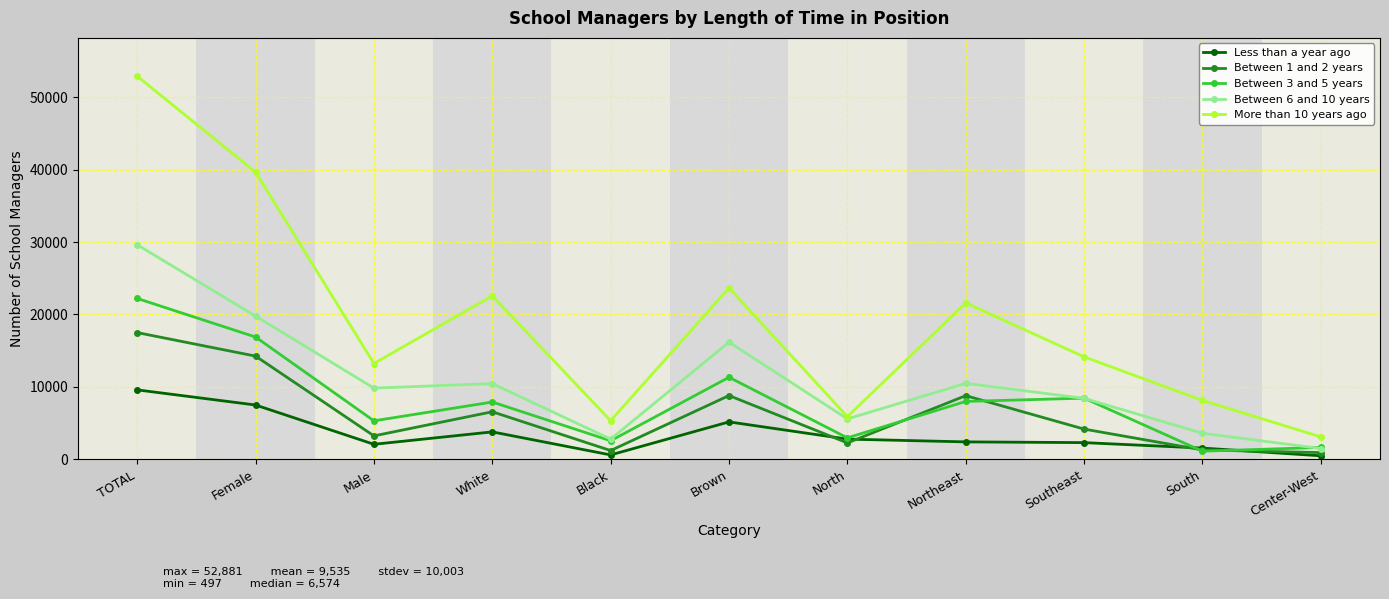

What is the value of the Less than a year ago point at the 9th from the left?

2316